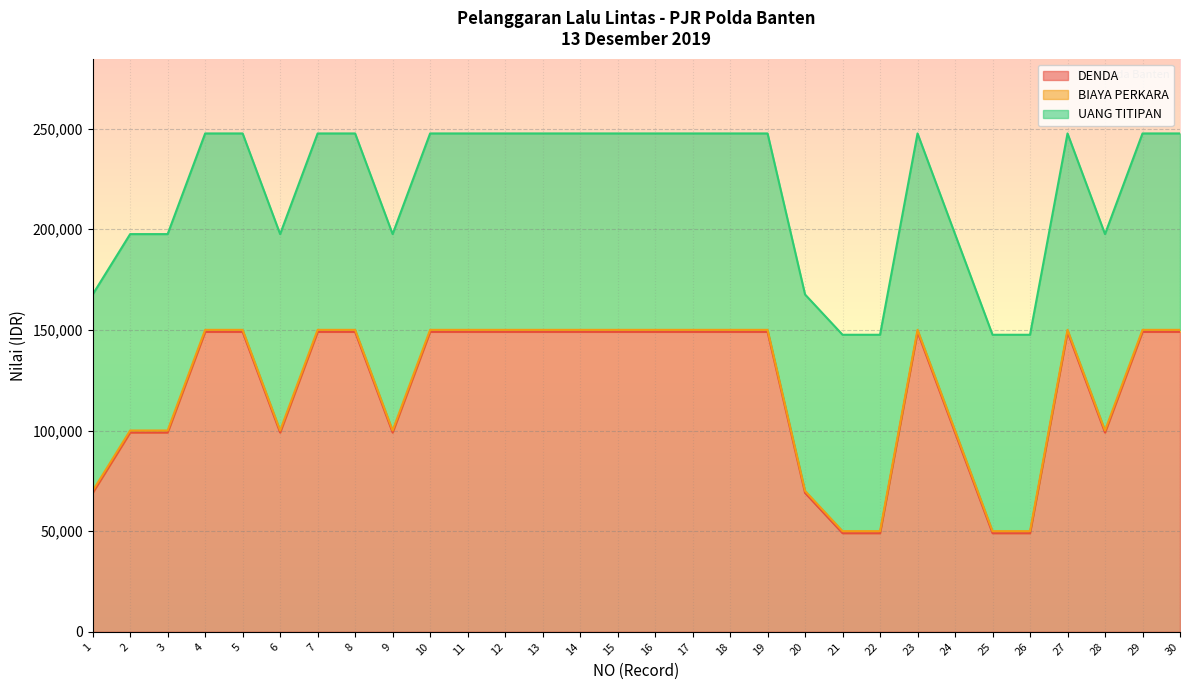

The value of DENDA at 30 is 149000. True or false?

True